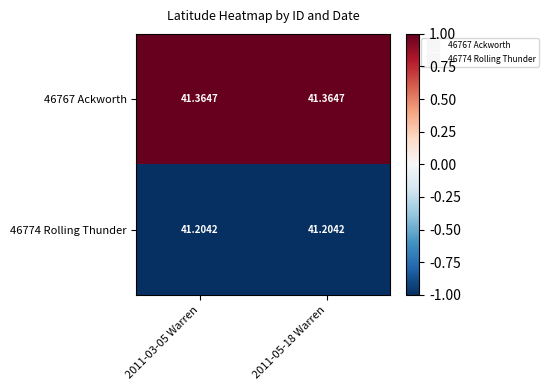

List the series in order of their overall mean, highest first.

46767 Ackworth, 46774 Rolling Thunder